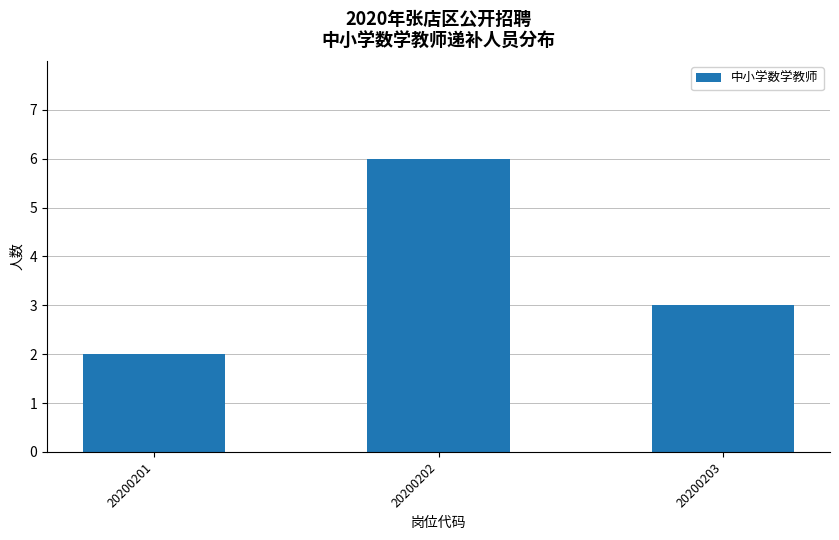

Between 20200202 and 20200201, which is larger?

20200202